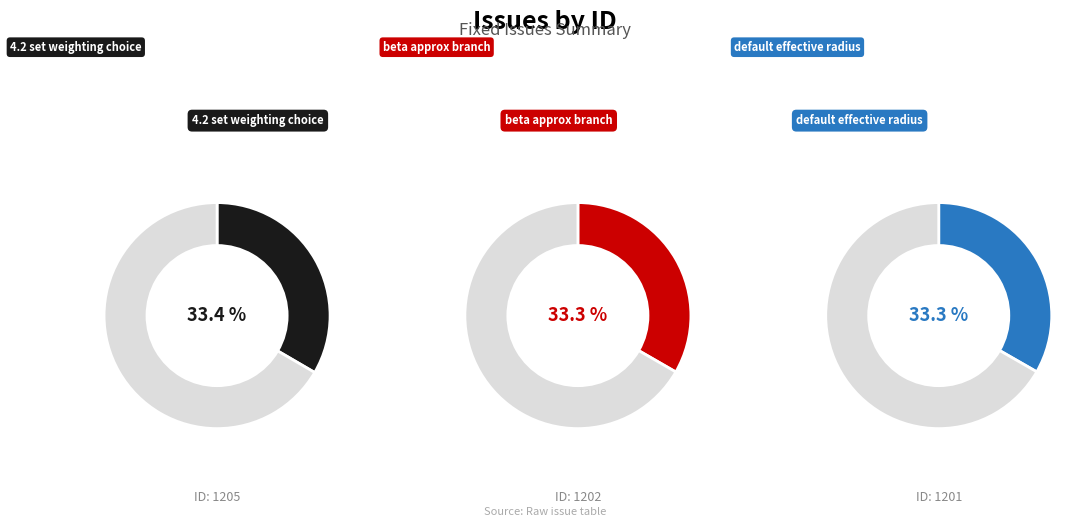

To the nearest percent, what portion does beta approx branch represent?

33%